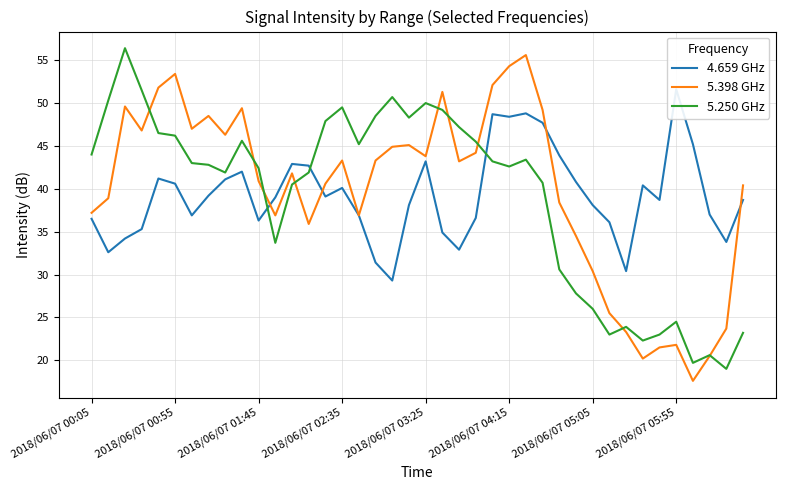

Is it true that 5.250 GHz equals 44.0 at 2018/06/07 00:05?

True